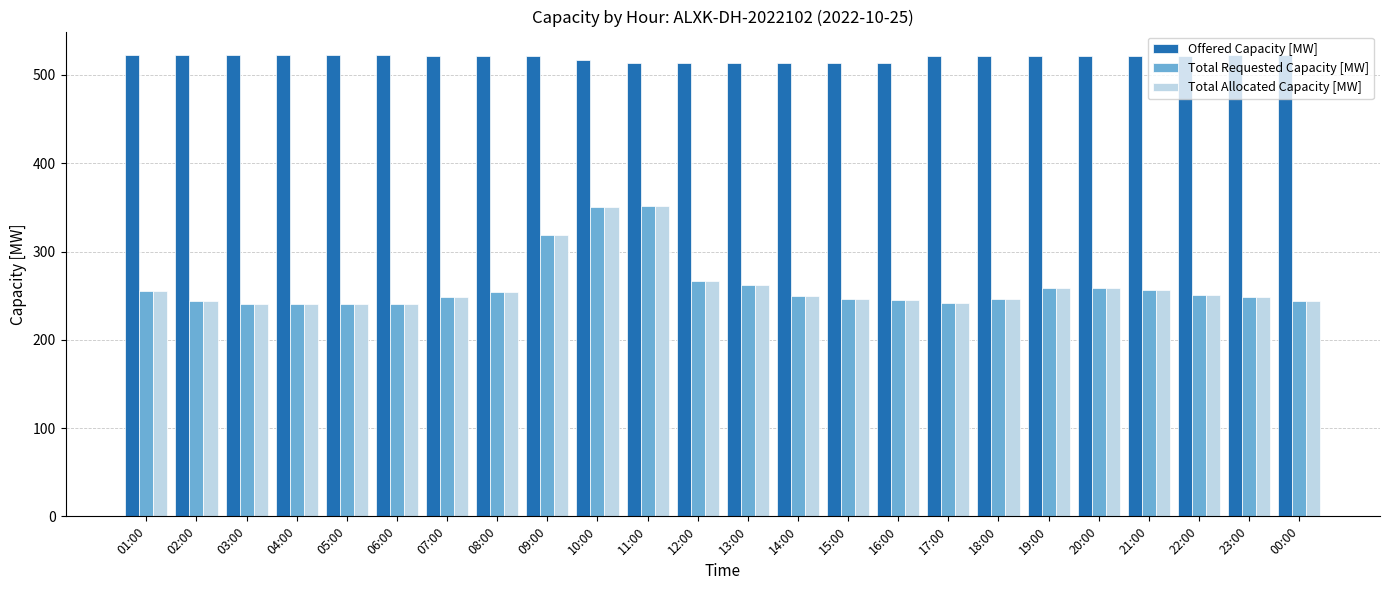

What position from the right is 02:00?

23